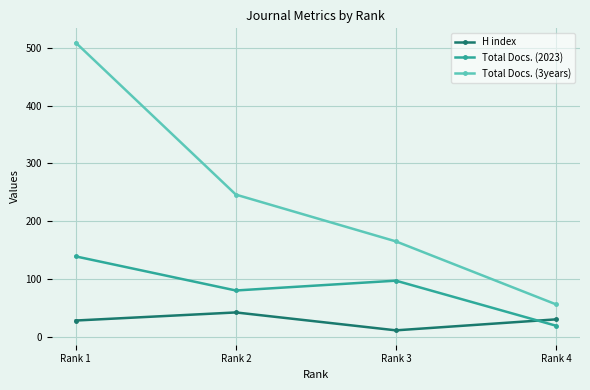

At which label does Total Docs. (2023) first exceed 97?

Rank 1